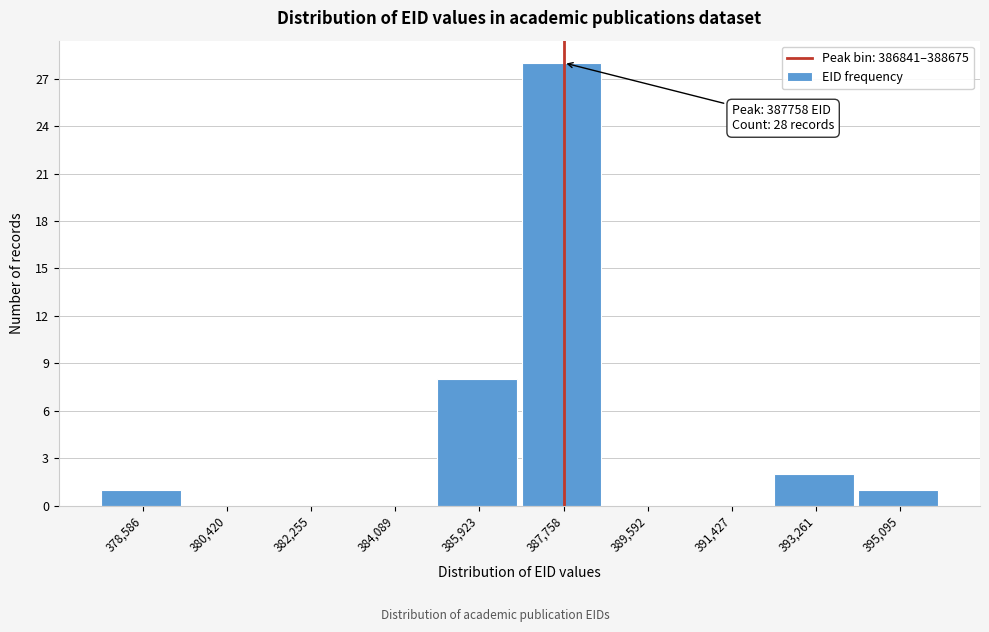

Which range on the x-axis has the tallest bar?

386800 to 388600